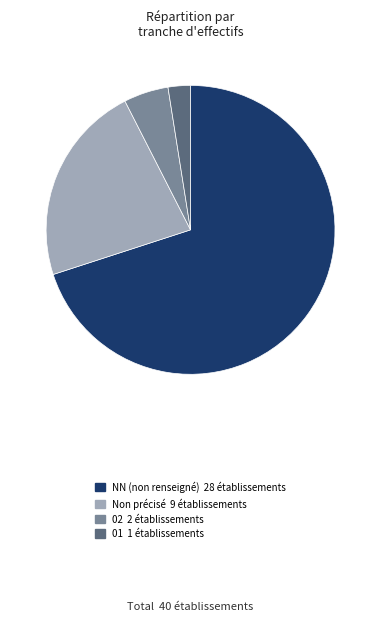

Is there any slice that represents more than half of the pie?

Yes